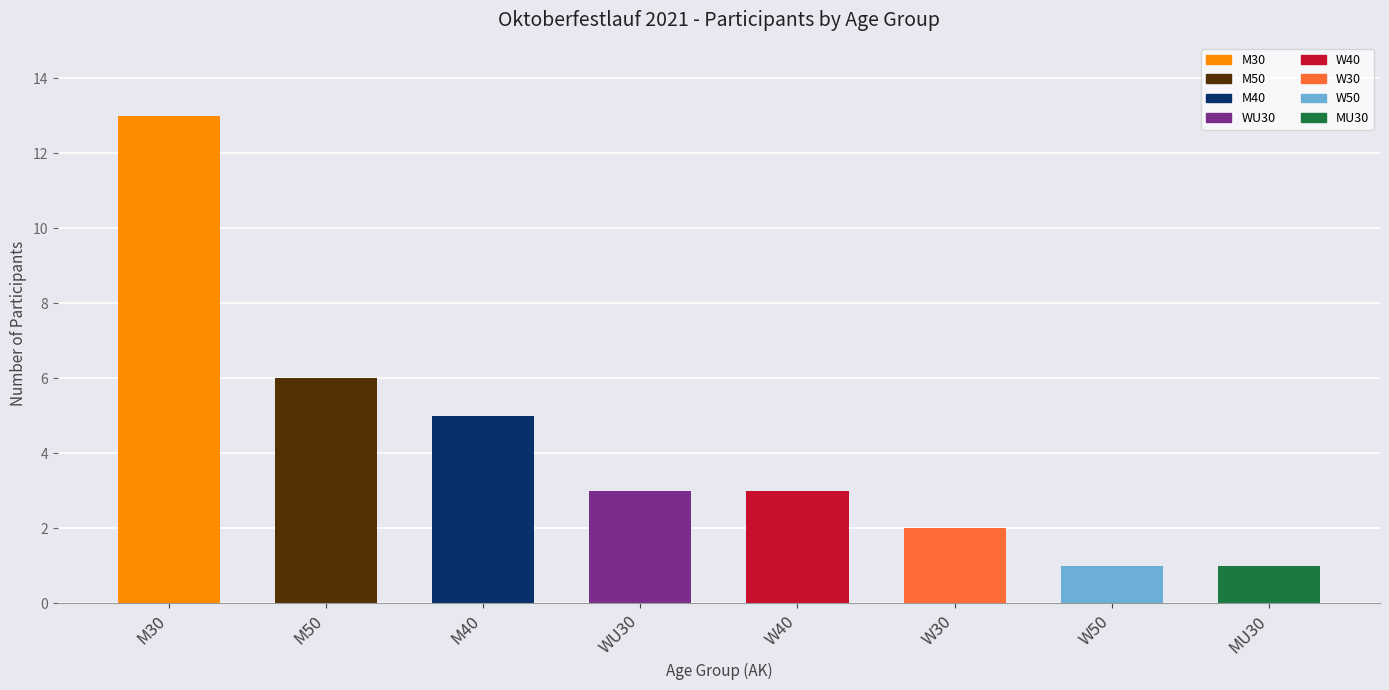

What is the sum of all values?

34